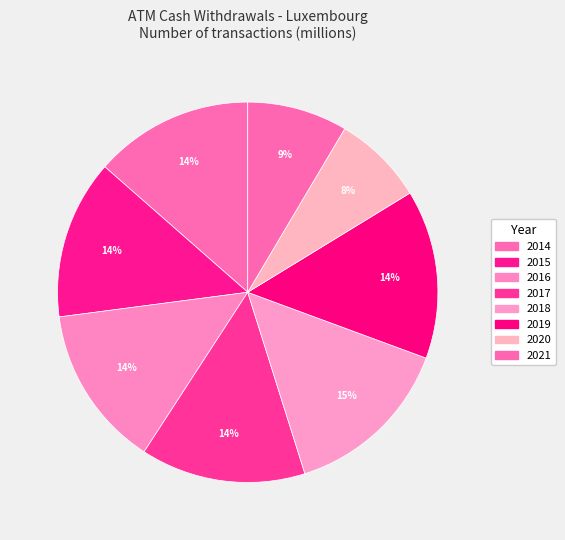

Does 2021 represent more than half of the total?

No